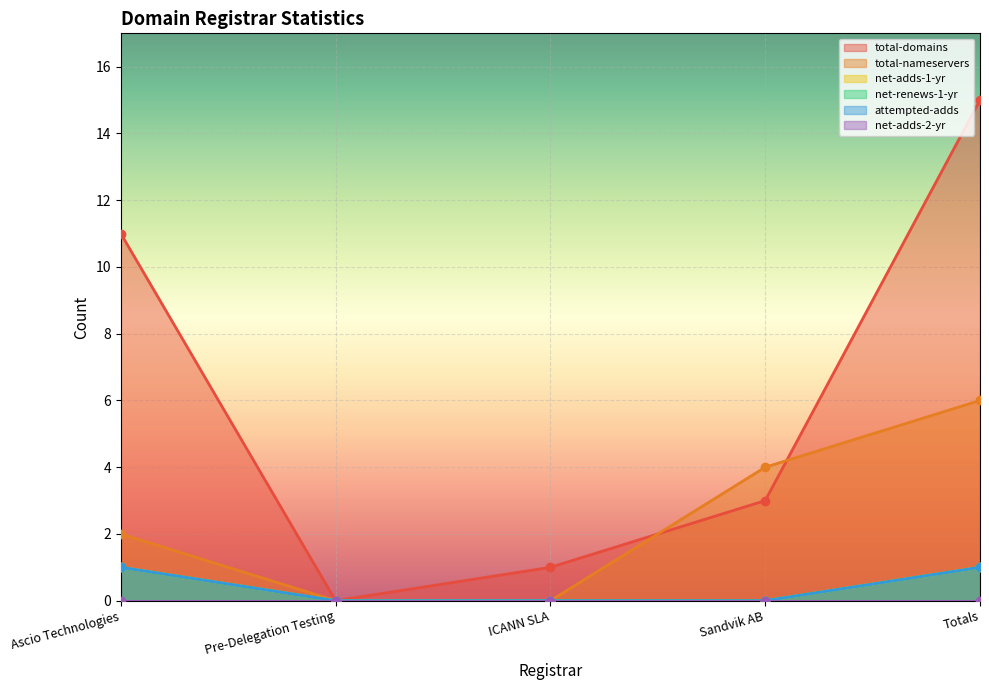

List the labels in order of attempted-adds value, smallest first.

Pre-Delegation Testing, ICANN SLA, Sandvik AB, Ascio Technologies, Totals